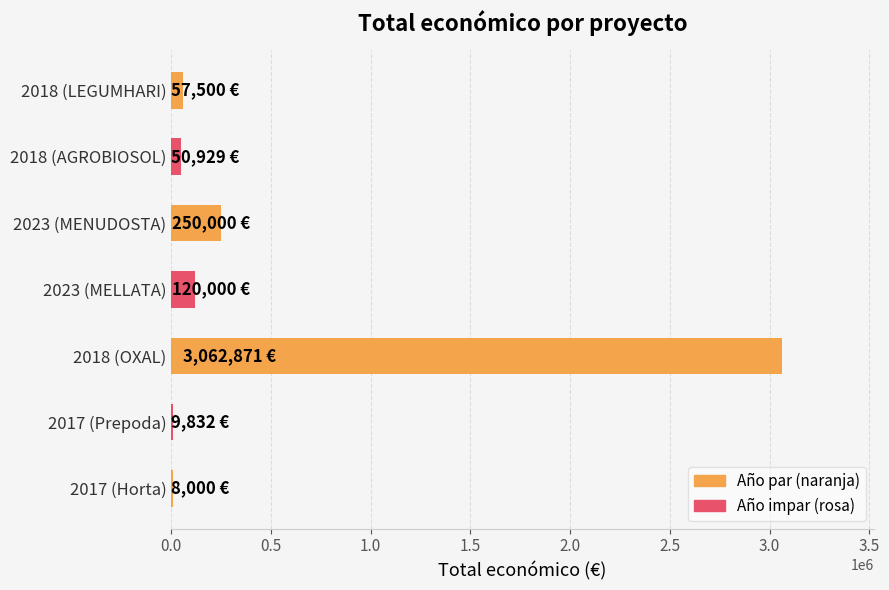

Which category has the highest value across all series?

2018 (OXAL)